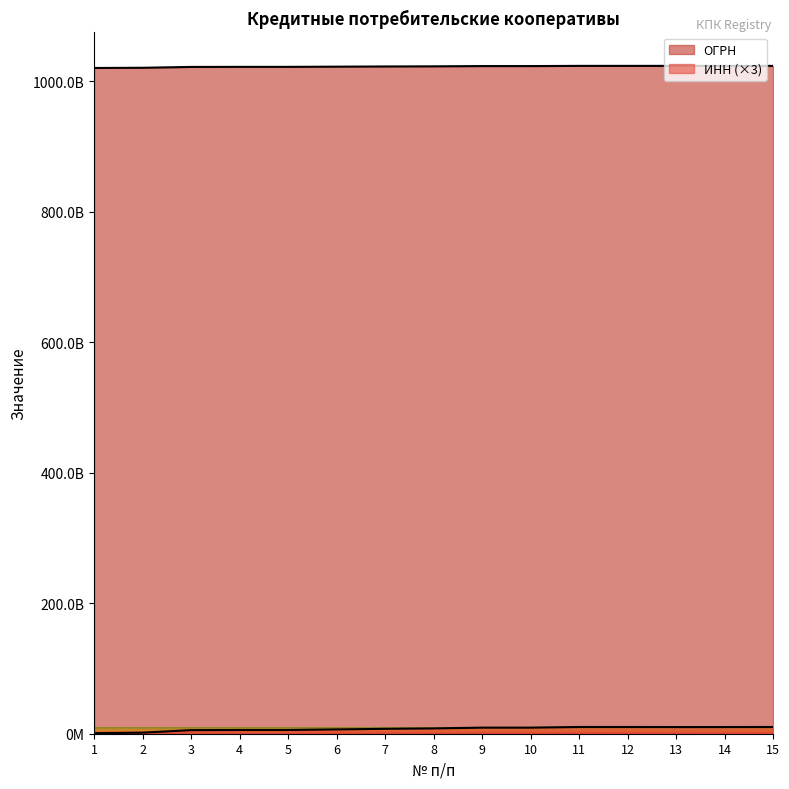

True or false: ИНН has more than 0 interior local peaks.

True